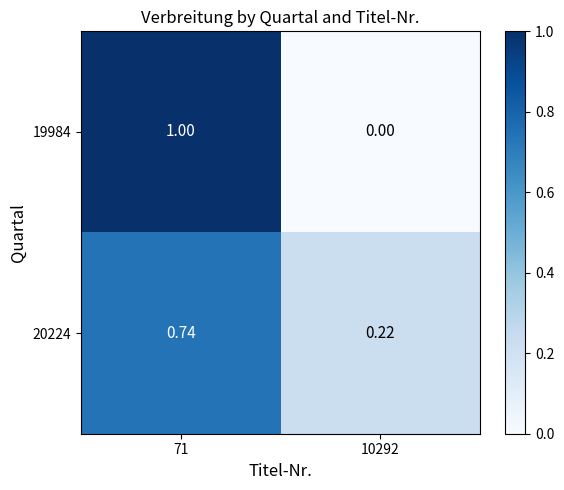

Is the value of 20224 at 10292 greater than the value of 19984 at 71?

No